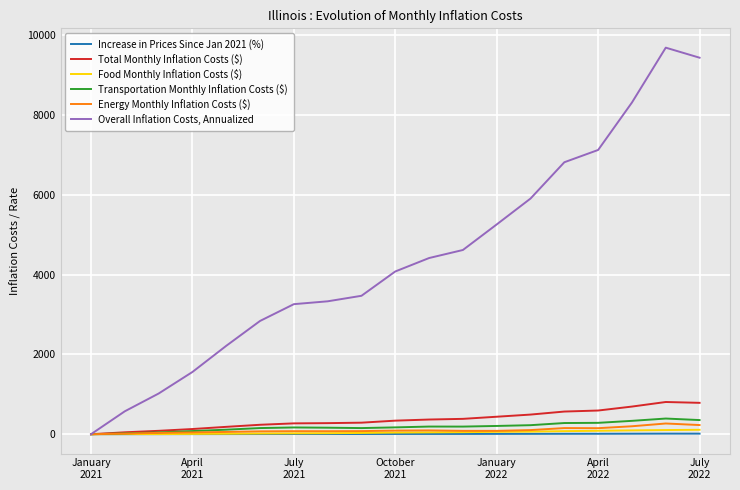

Which series has the largest total across all categories?

Overall Inflation Costs, Annualized